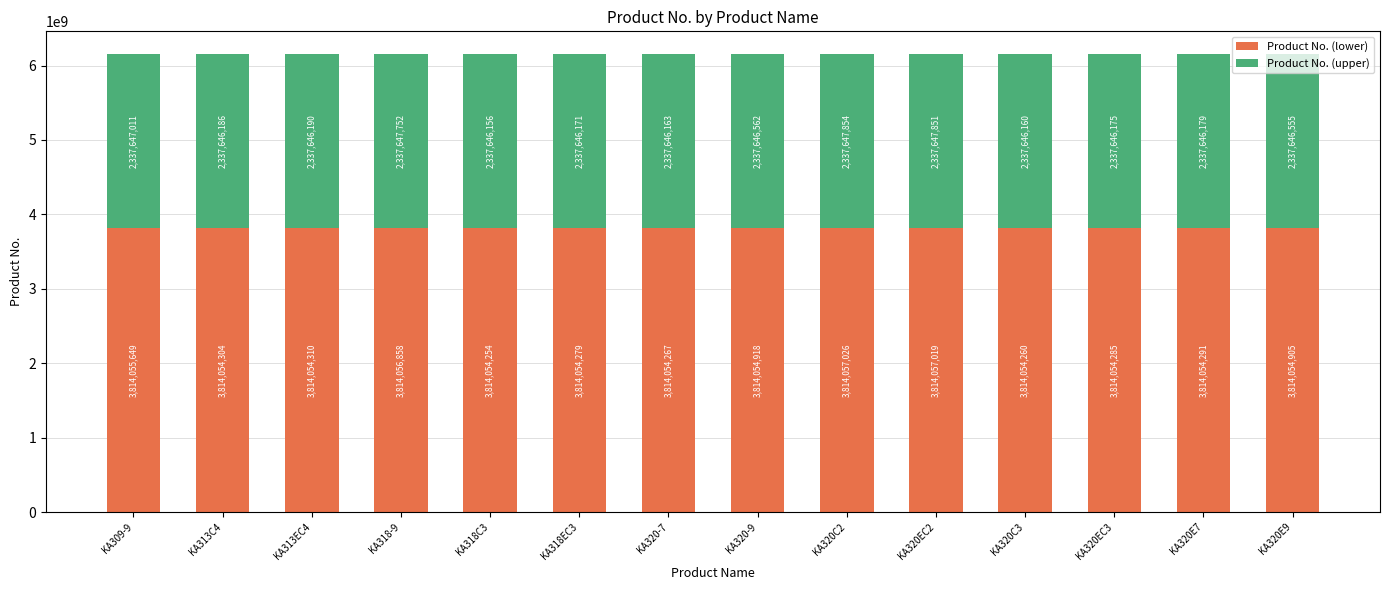

What is the sum of all Product No. (lower) values?

53396770625.8